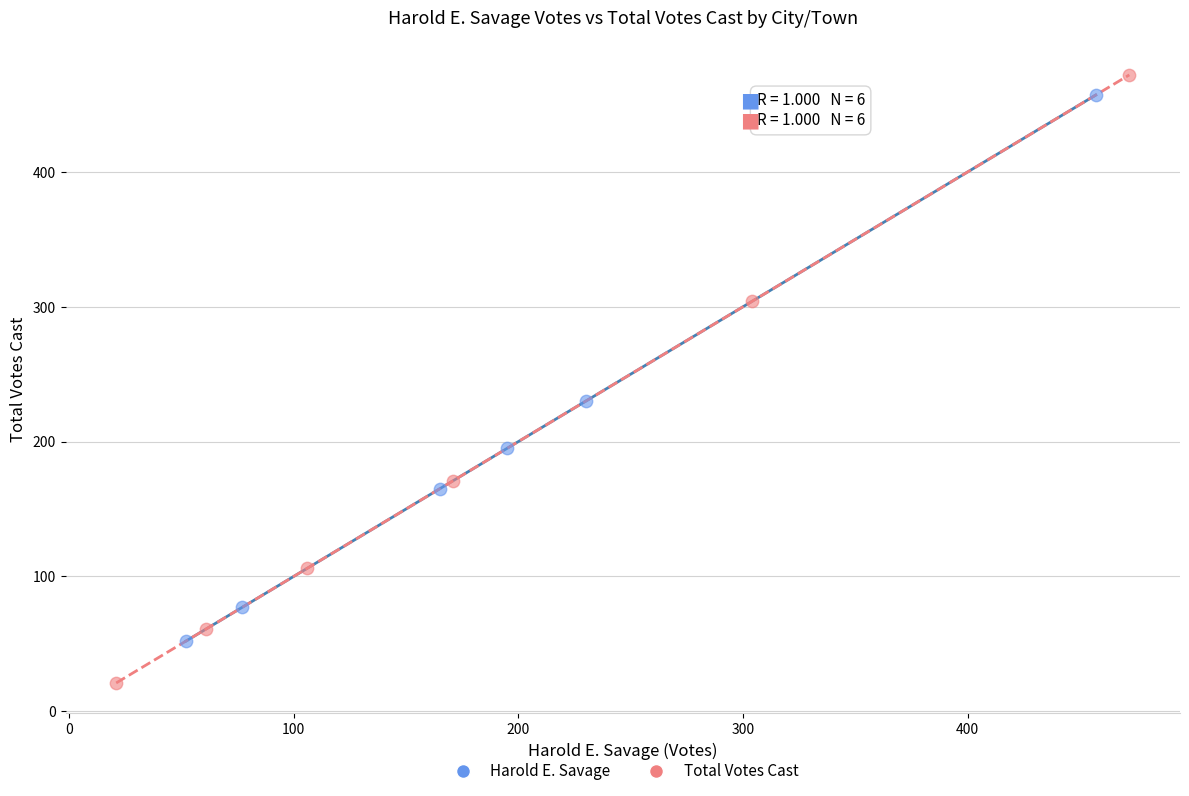

Which series contains the lowest Y value?

Total Votes Cast